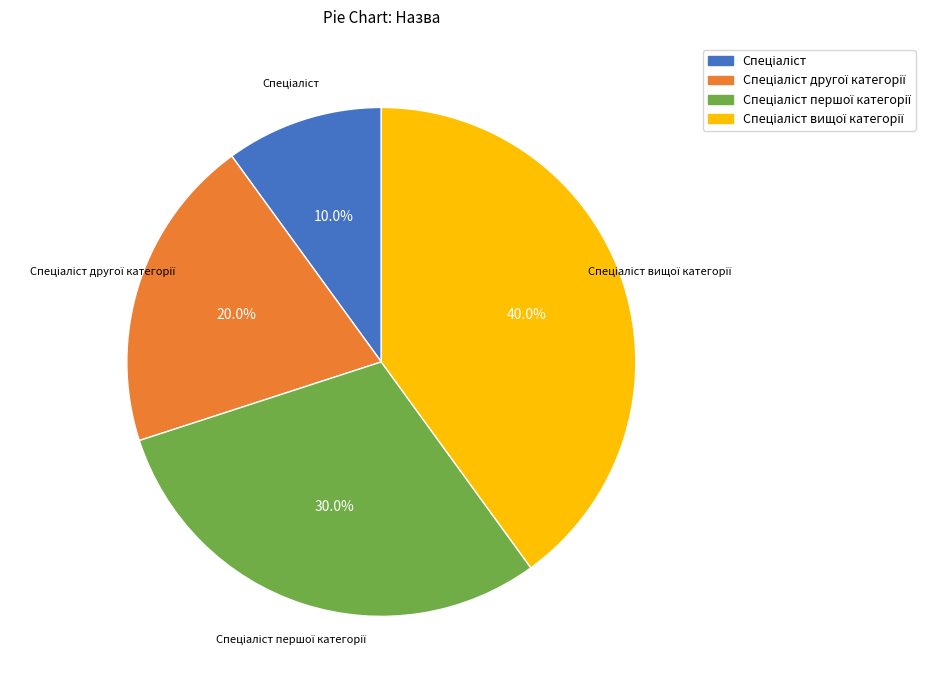

Count the number of slices in the pie.

4